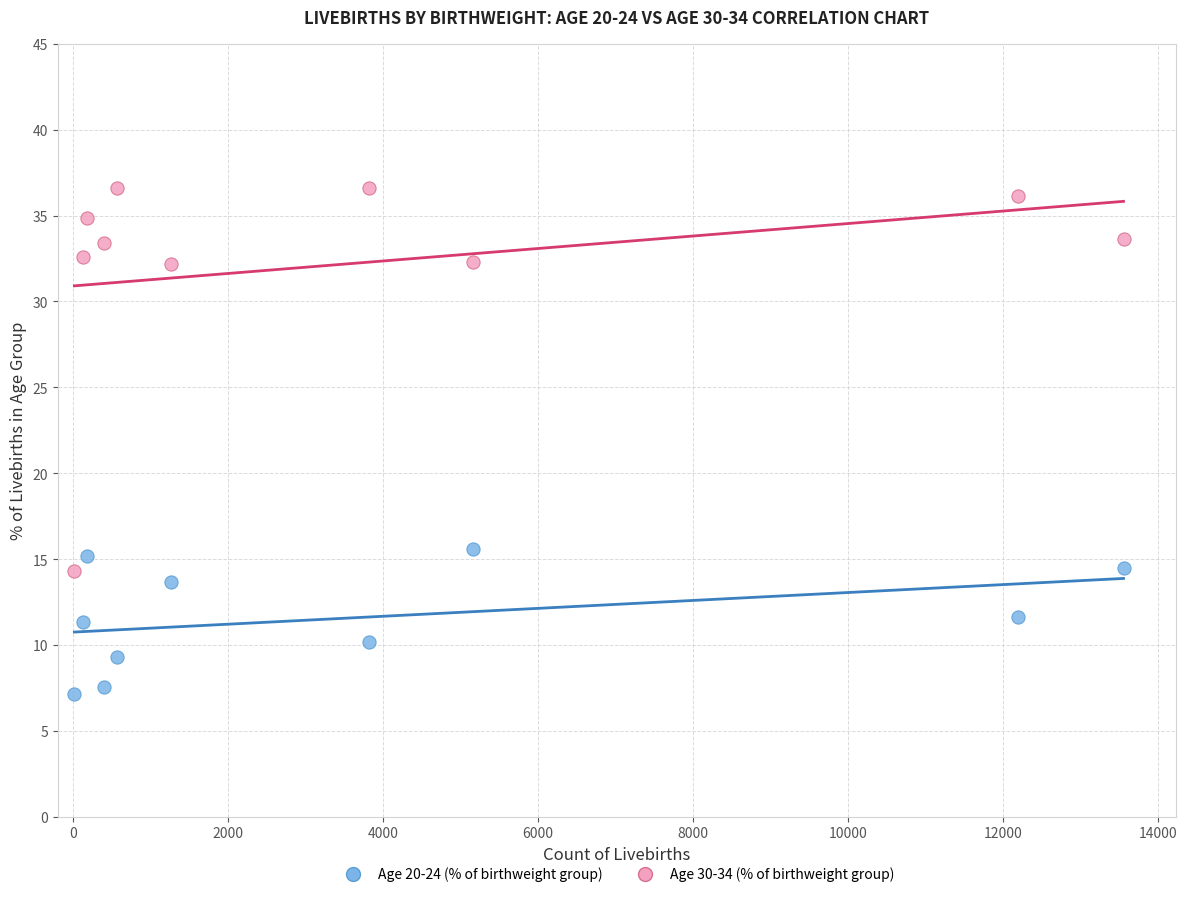

Across all data points, what is the range of X values (max minus min)?

13546.0